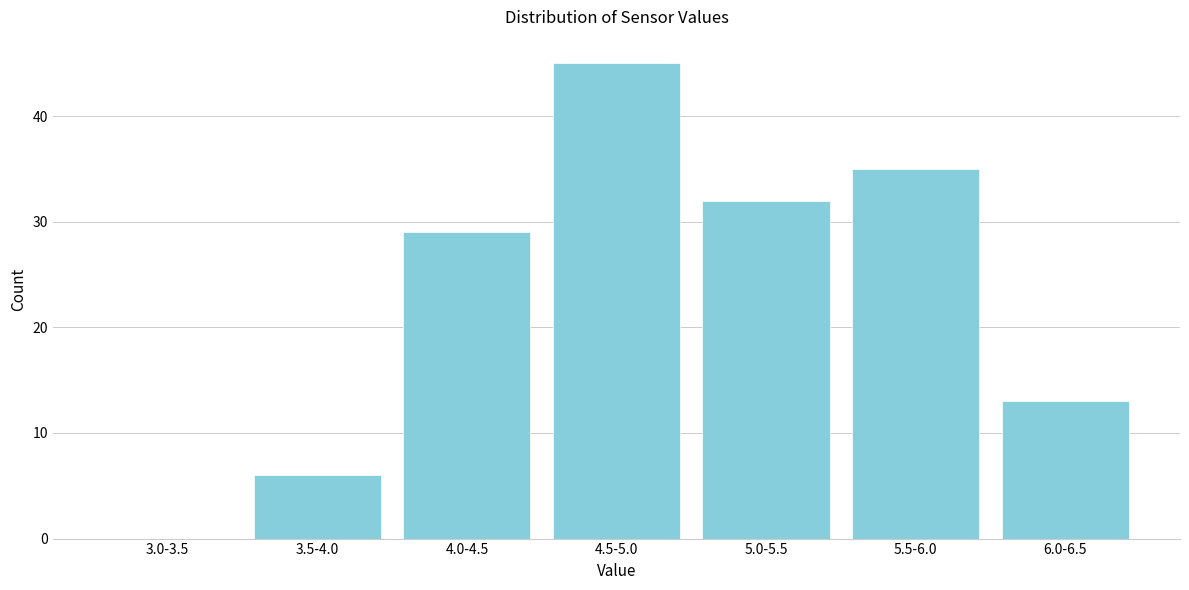

Reading left to right, extract all data points from this chart.

3.0-3.5=0	3.5-4.0=6	4.0-4.5=29	4.5-5.0=45	5.0-5.5=32	5.5-6.0=35	6.0-6.5=13